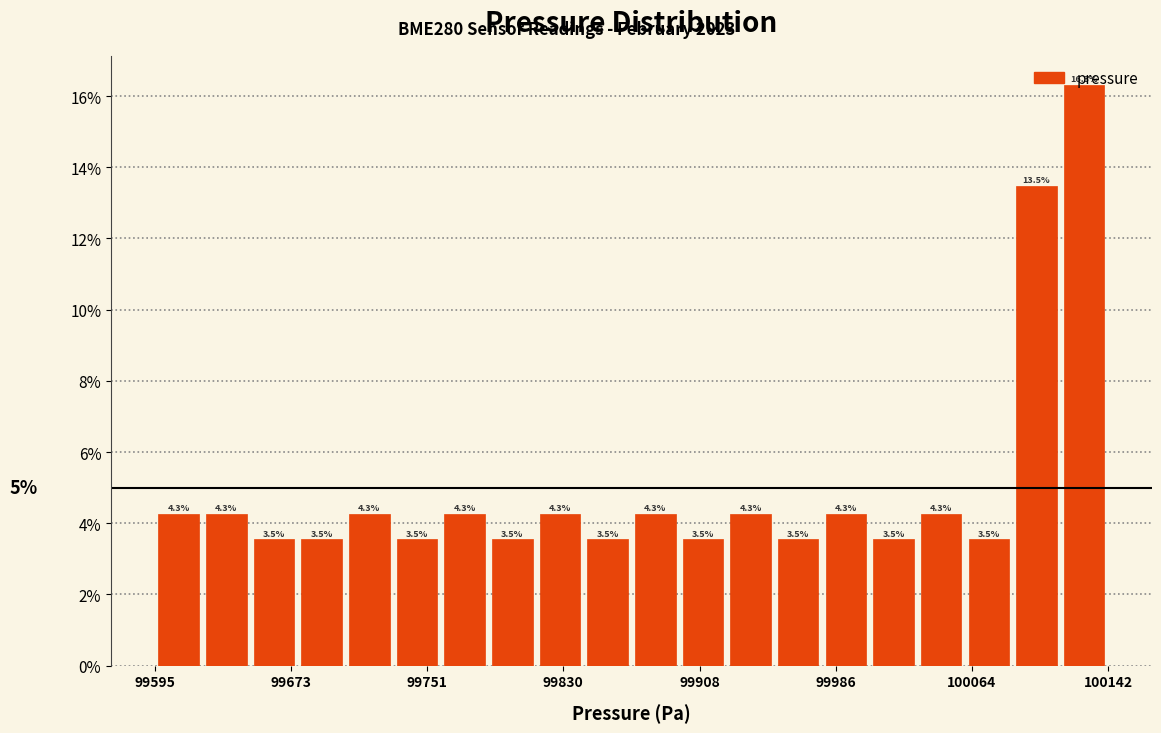

Around what value on the x-axis is the tallest bar? Give the approximate position of its centre, as read against the axis.

100130